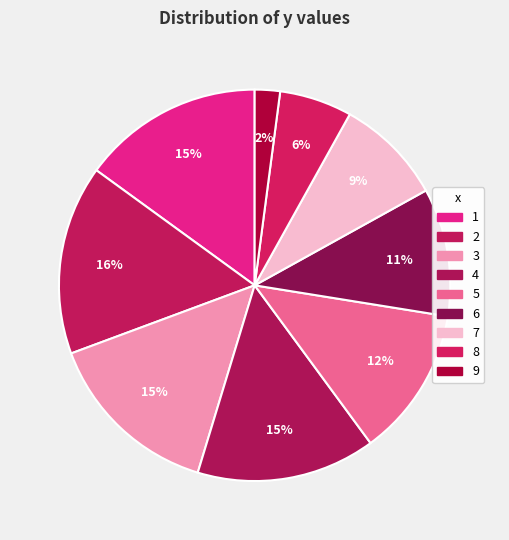

Is the sum of 7 and 8 greater than half?

No